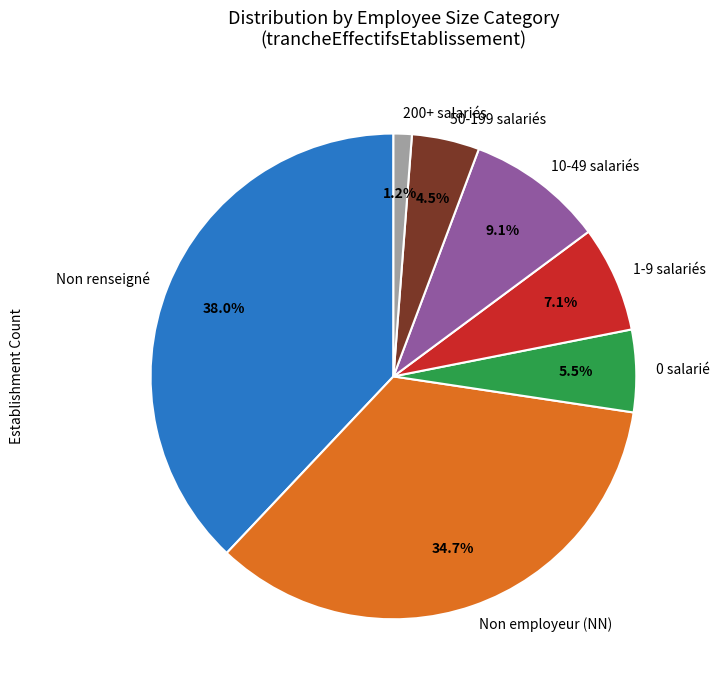

What is the largest slice in the pie chart?

Non renseigné